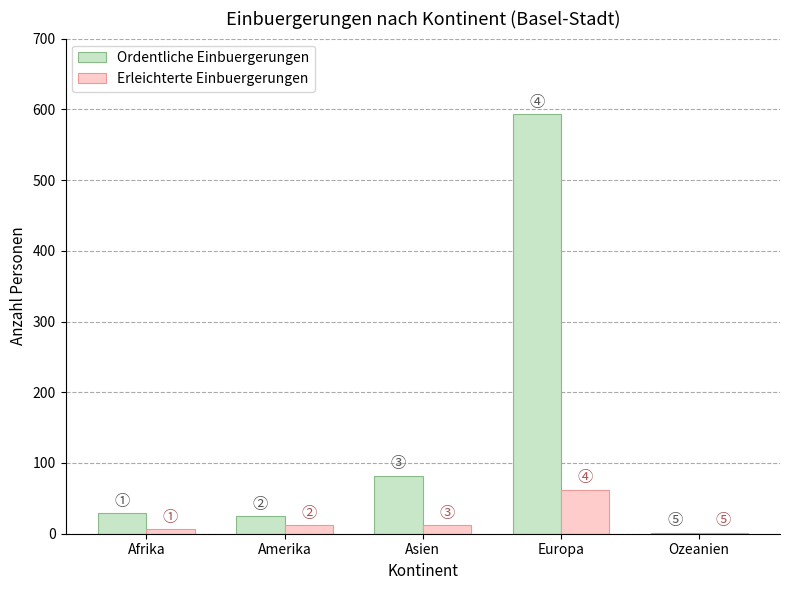

At which label is Ordentliche Einbuergerungen closest to 297?

Asien